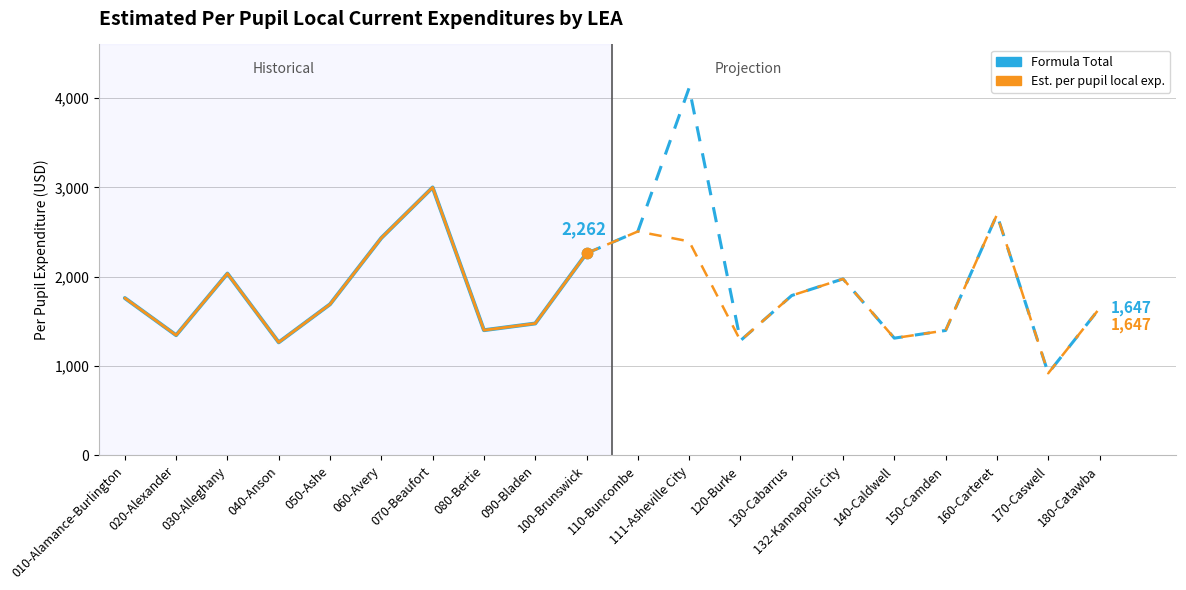

Which series has the widest spread of Y values?

Formula Total